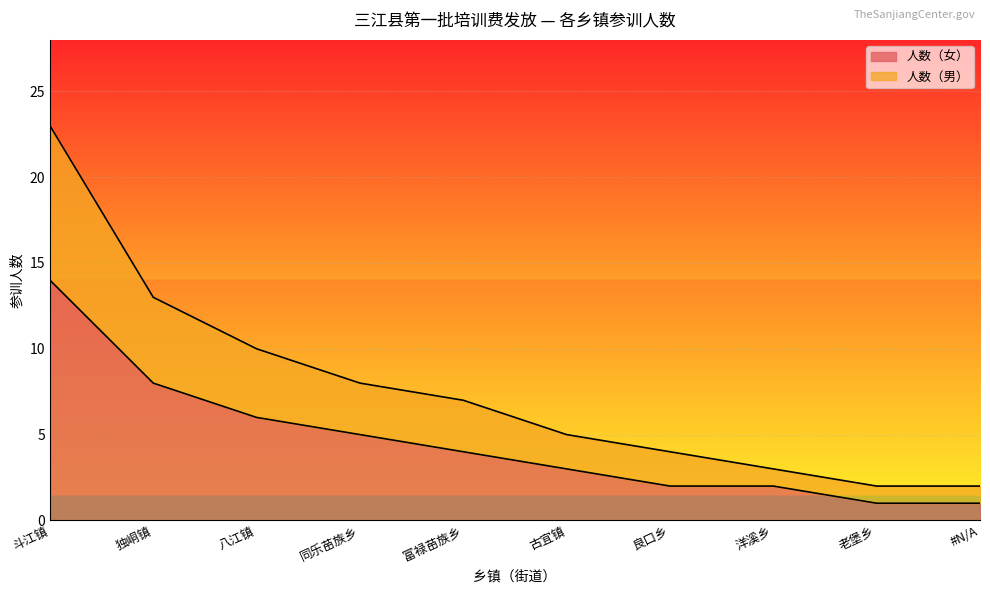

Between 独峒镇 and 老堡乡, which series saw the biggest shift?

人数（男）